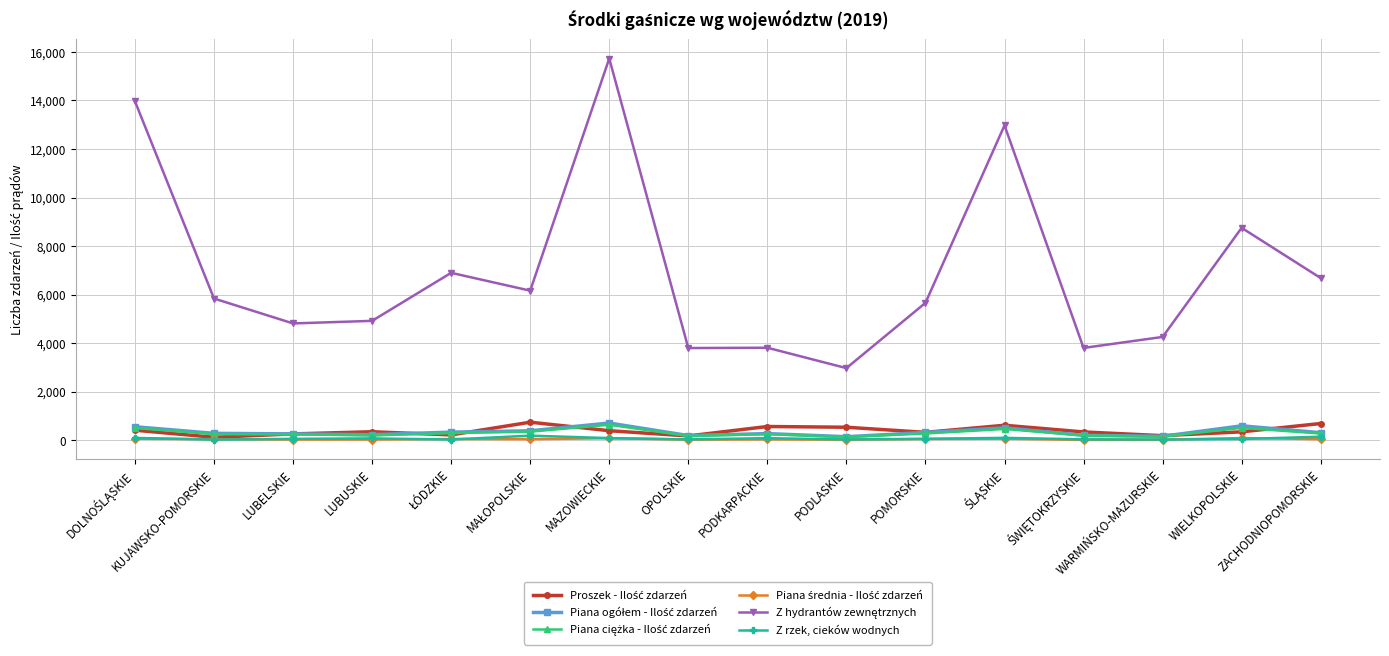

Where does the Piana średnia - Ilość zdarzeń series first go above 37?

DOLNOŚLĄSKIE